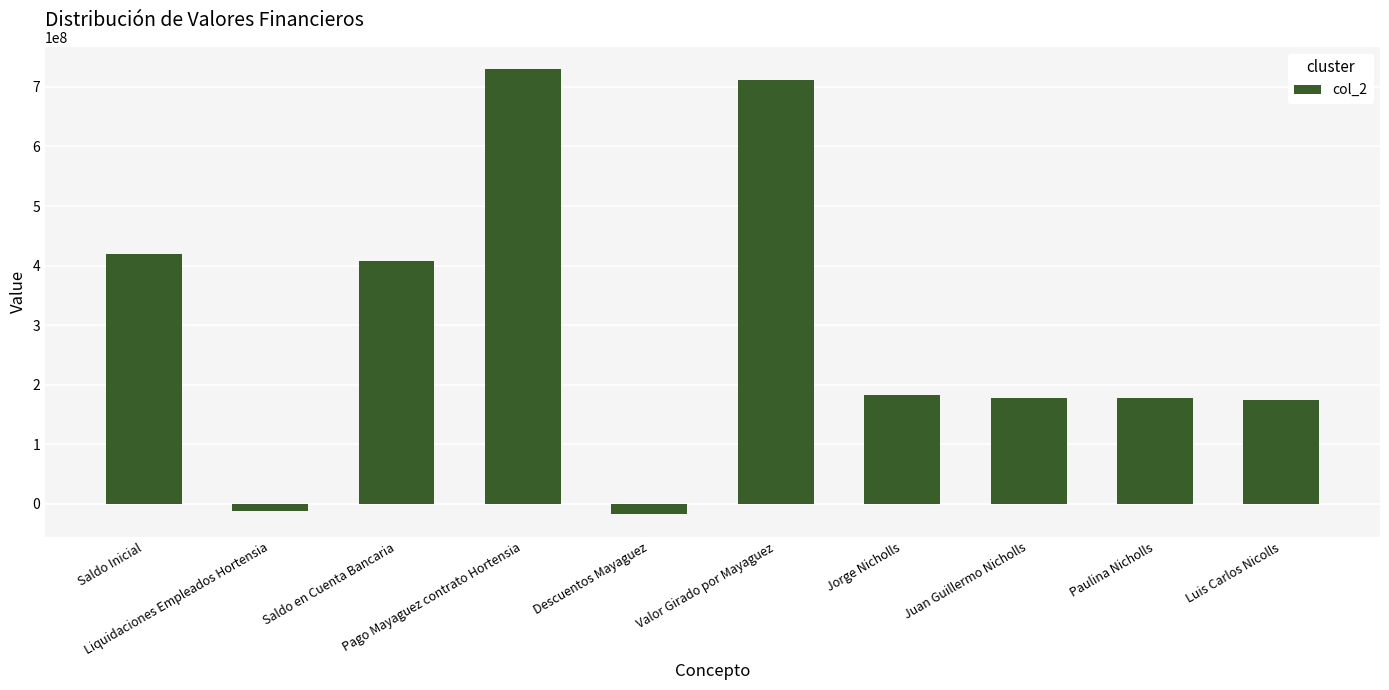

How many data points are above 182490719?

5